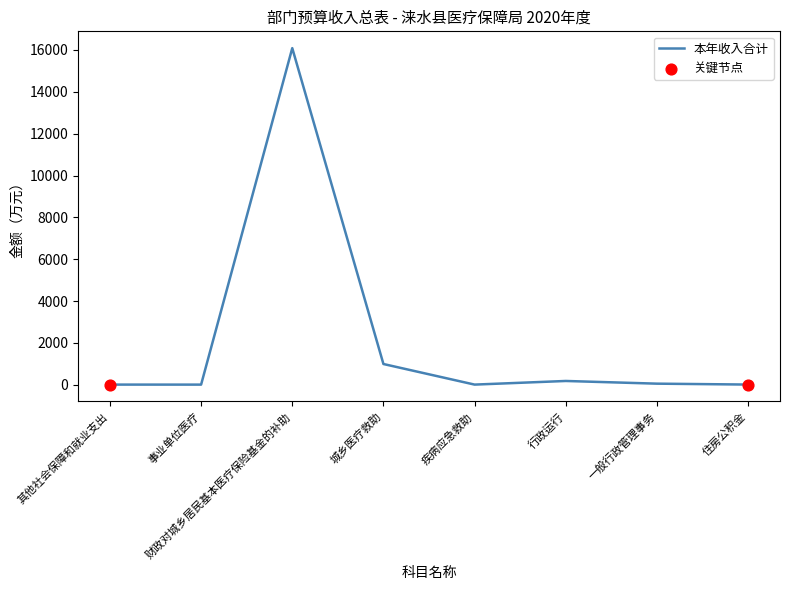

How many interior local peaks (higher than both neighbors) does the data have?

2